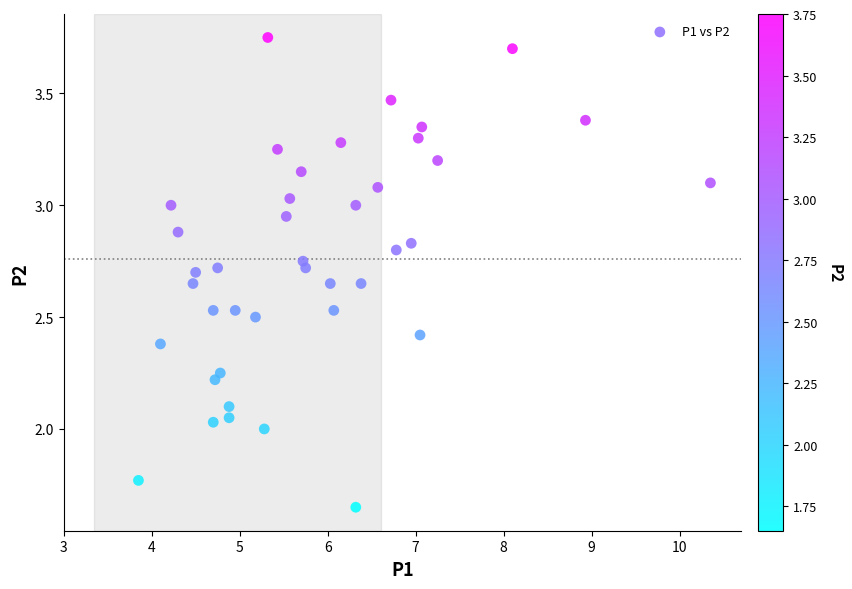

What is the range of Y values (max minus min)?

2.1